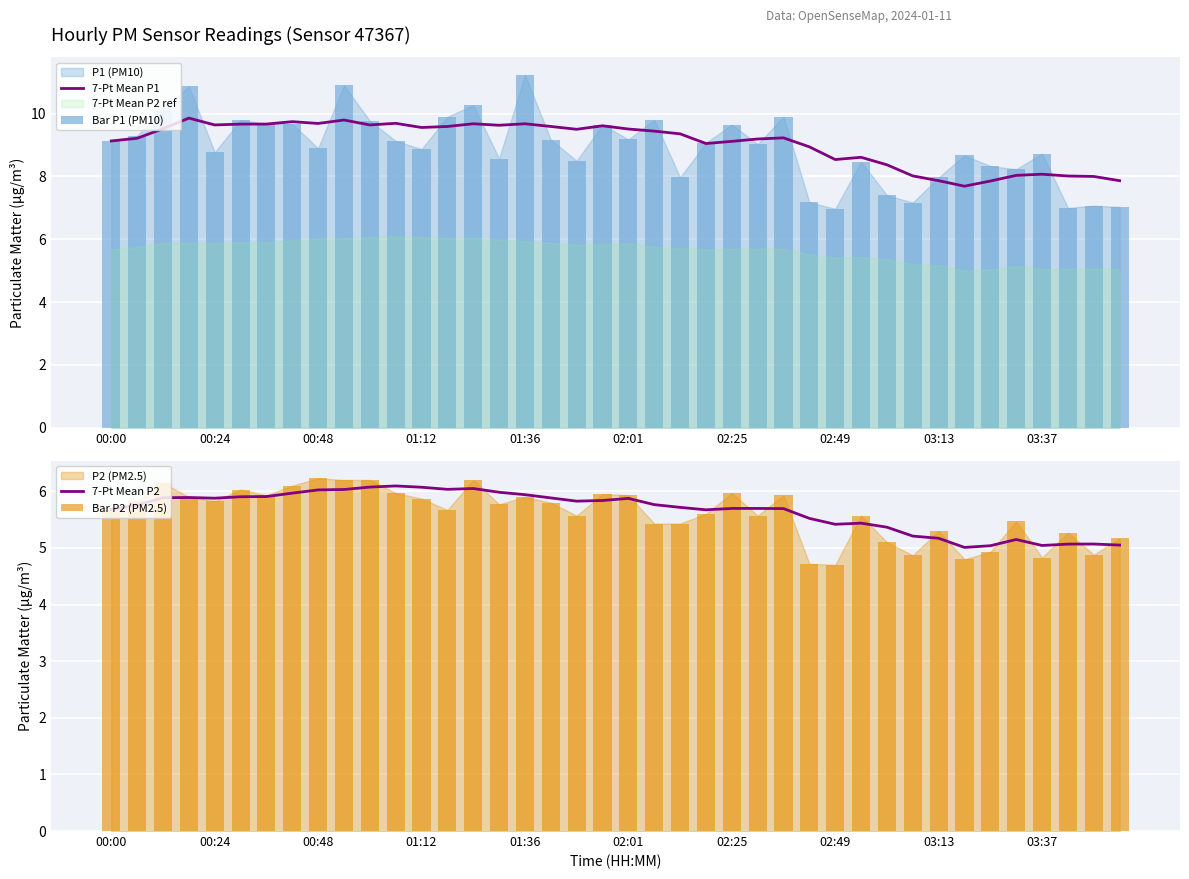

How many data points does each series have?

40